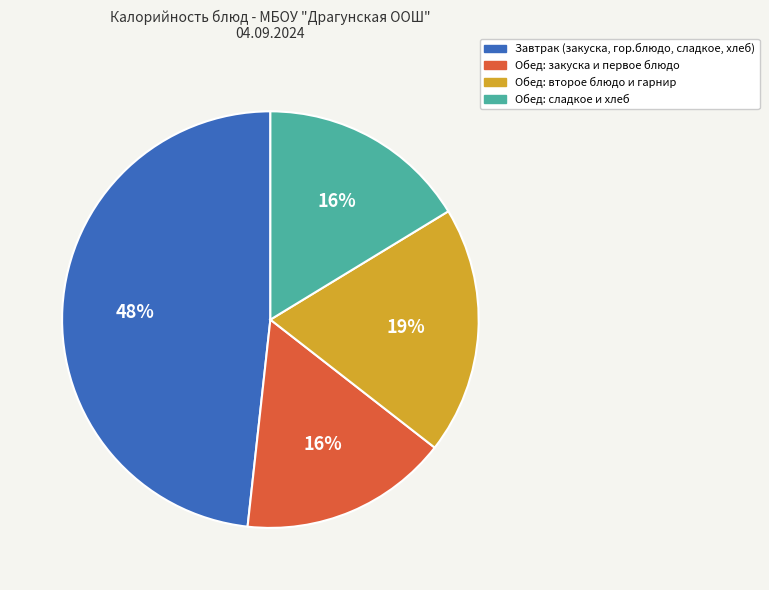

How many slices are in this pie chart?

4